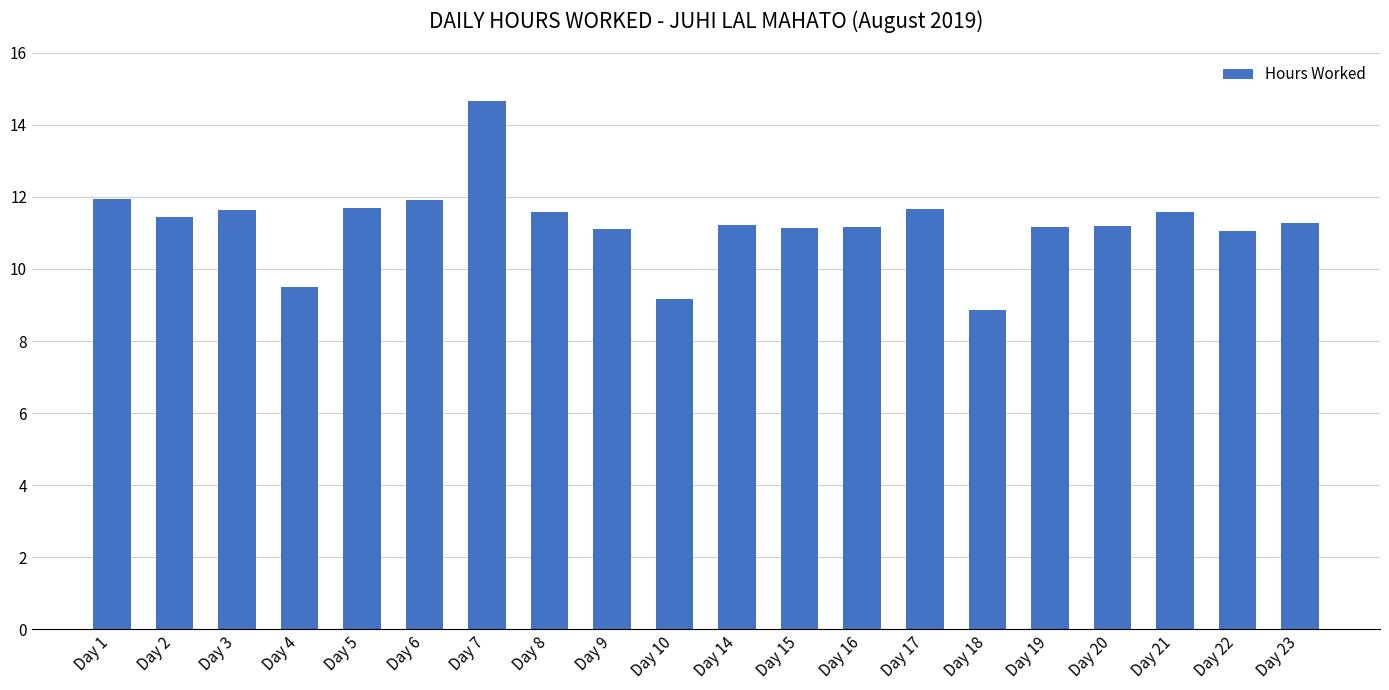

What is the value of the 20th bar from the left?

11.3